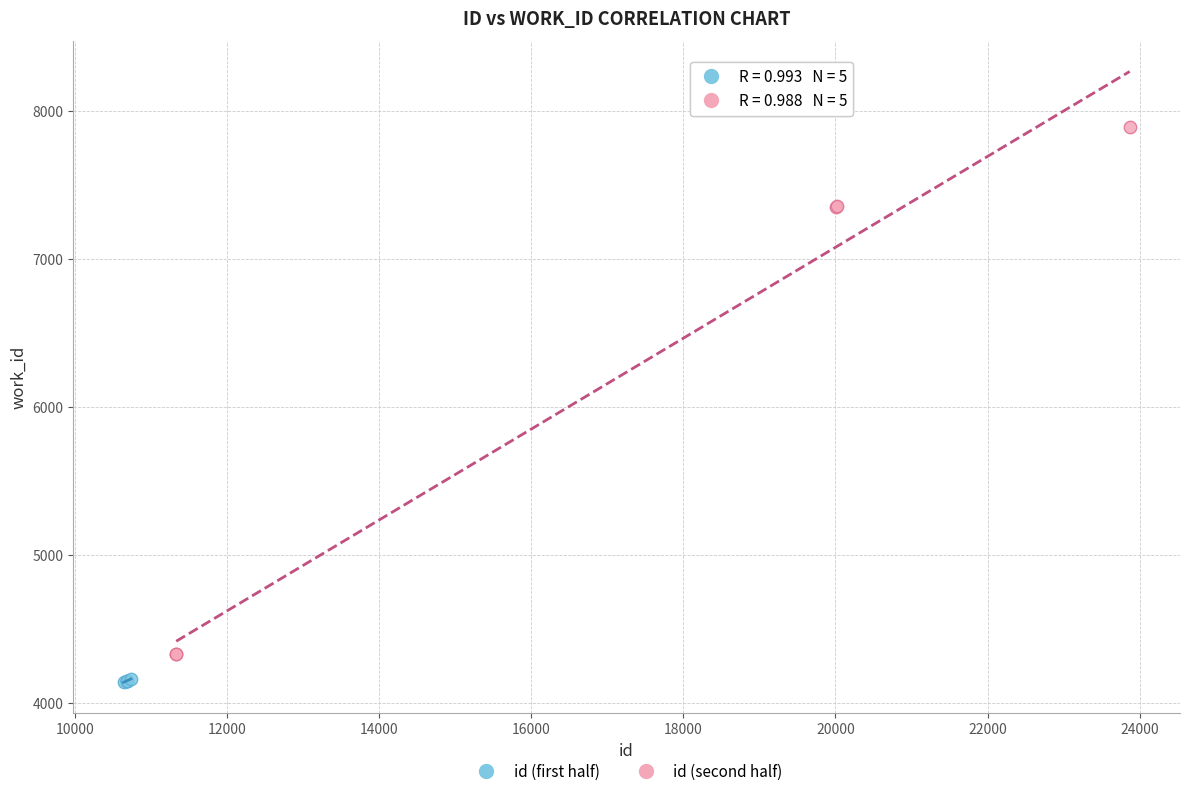

What are all the series names shown in the legend?

id (first half), id (second half)